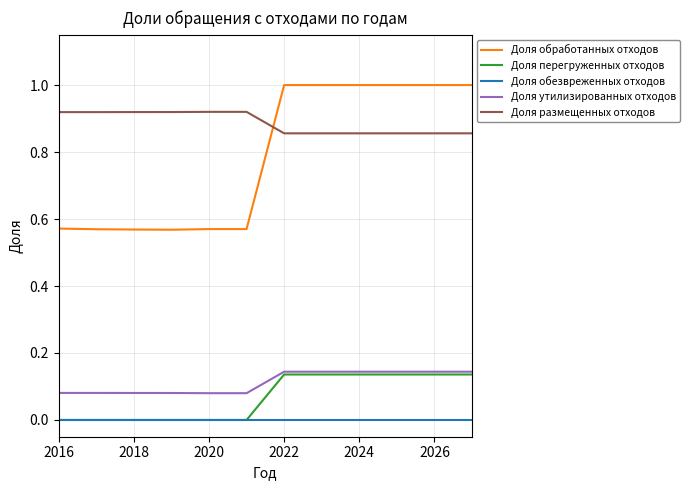

True or false: Доля обезвреженных отходов and Доля утилизированных отходов cross at least once.

False